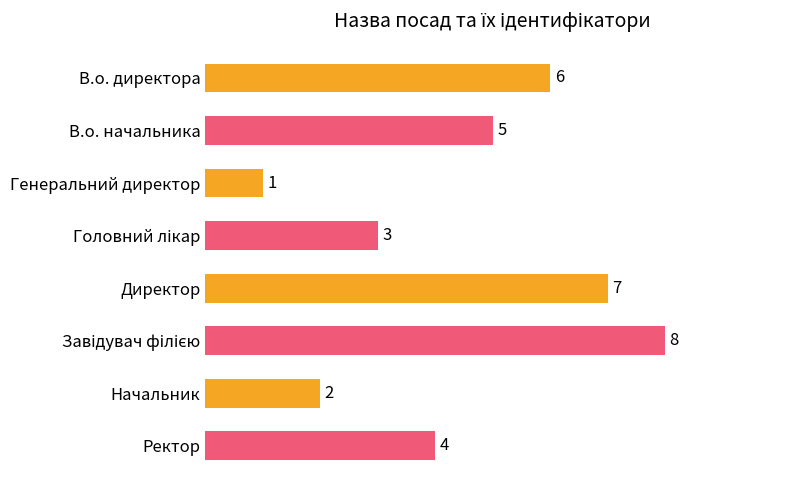

Which has a higher value, Начальник or В.о. директора?

В.о. директора